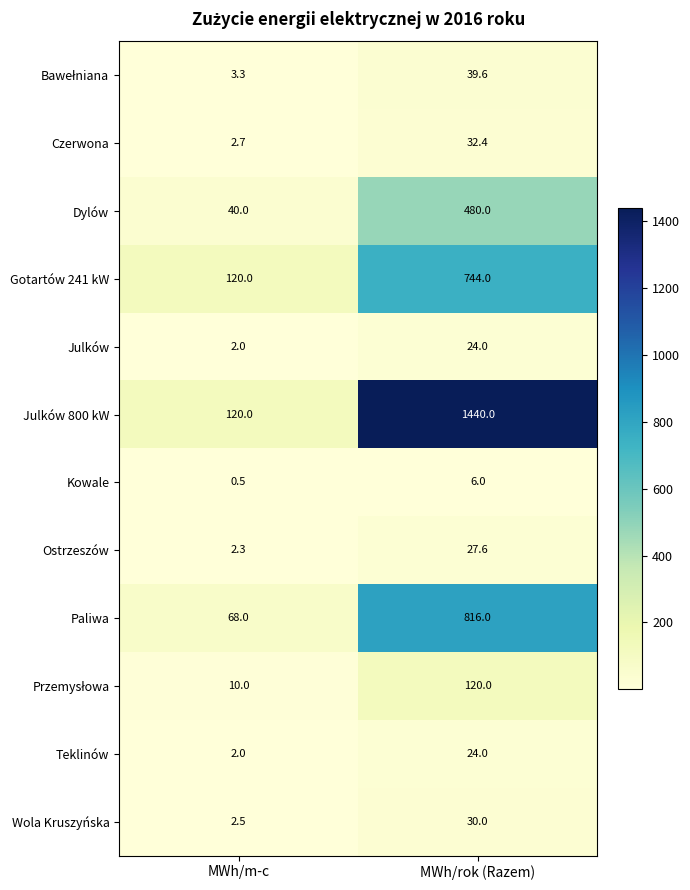

Which category has the lowest value across all series?

MWh/m-c